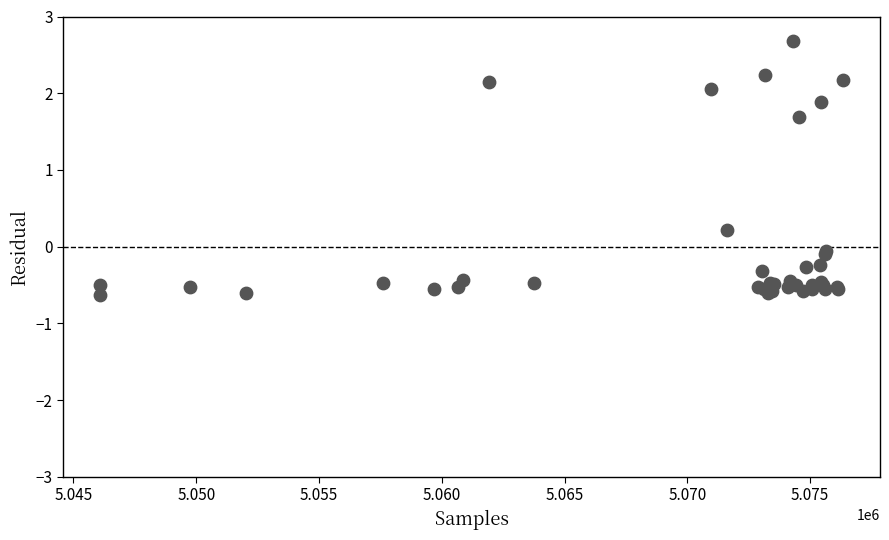

What Y value in the scatter plot is closest to 1?

1.7